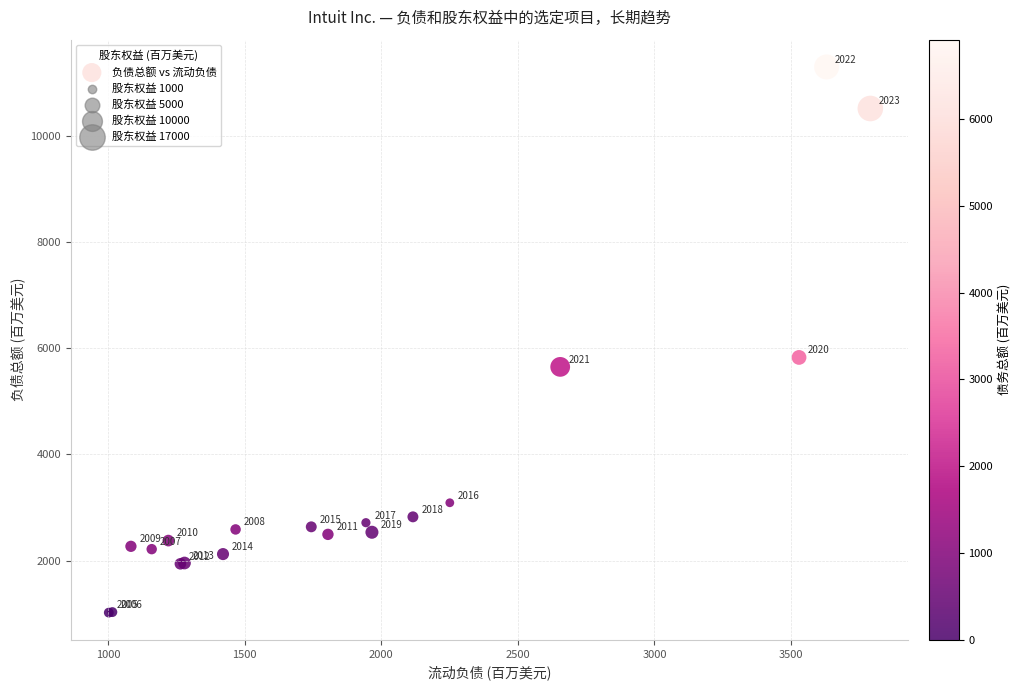

What Y value in the scatter plot is closest to 6157?

5825